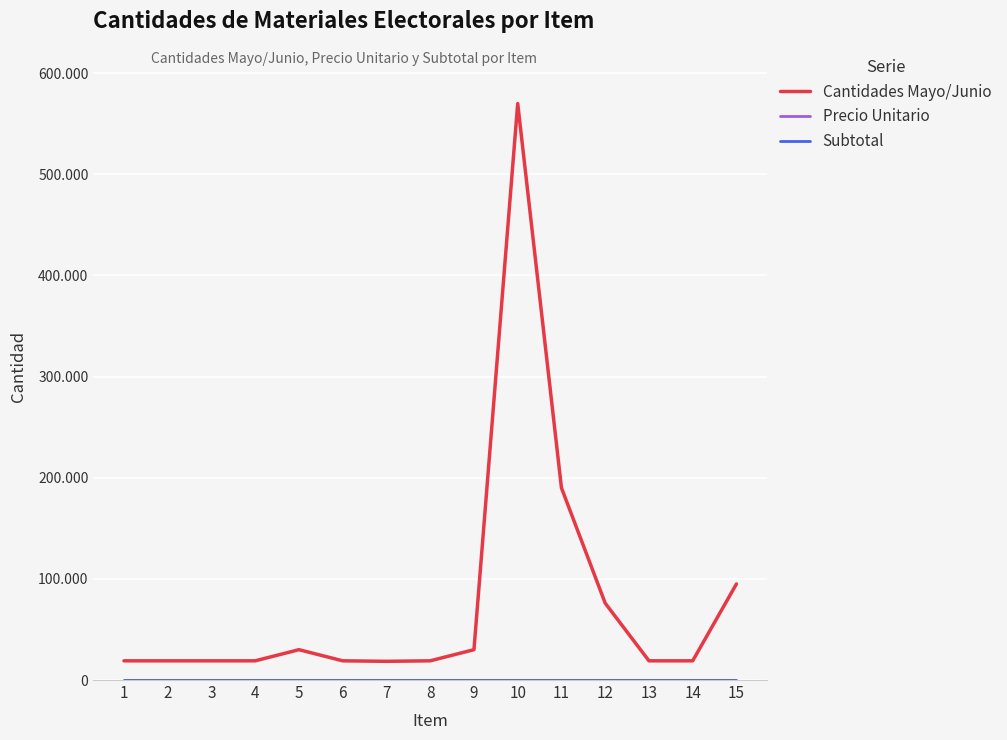

At which label does Precio Unitario reach its minimum?

1